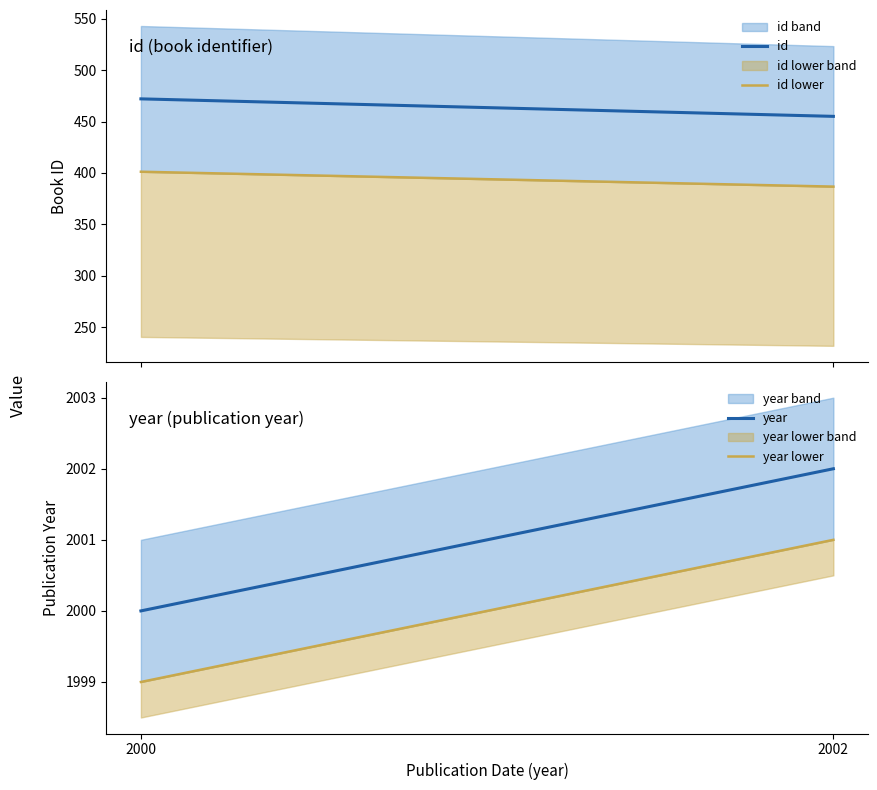

What is the difference between the highest and lowest values at 08/11/2000?

1528